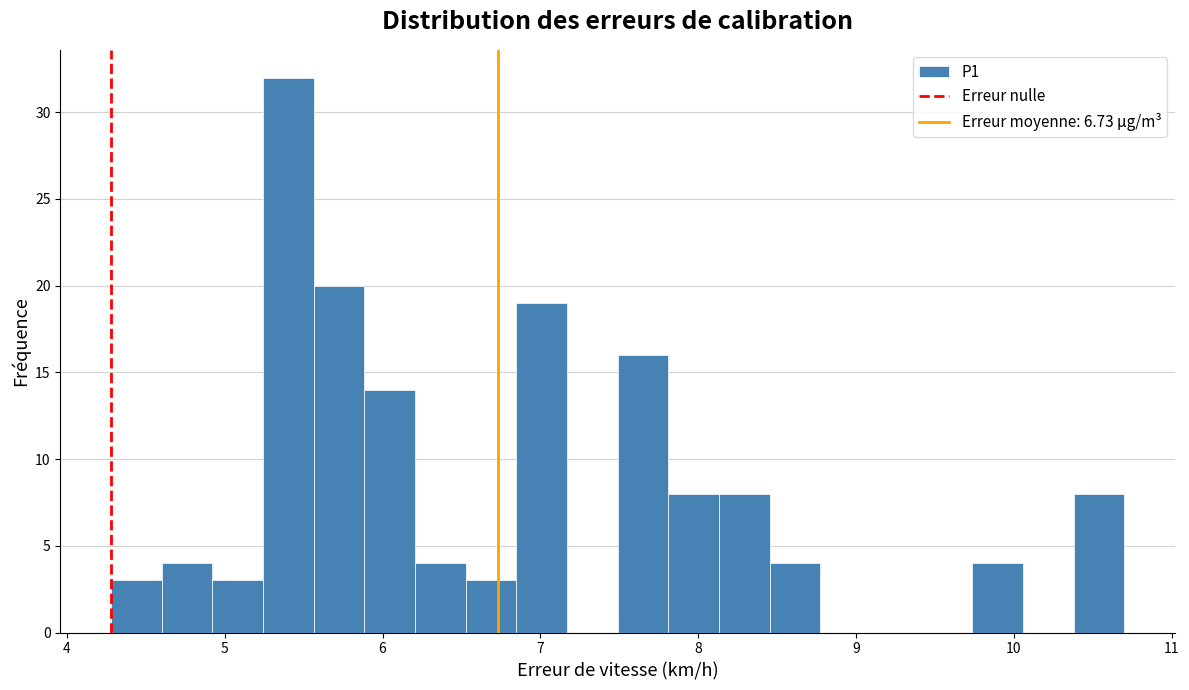

Around what value on the x-axis is the tallest bar? Give the approximate position of its centre, as read against the axis.

5.4